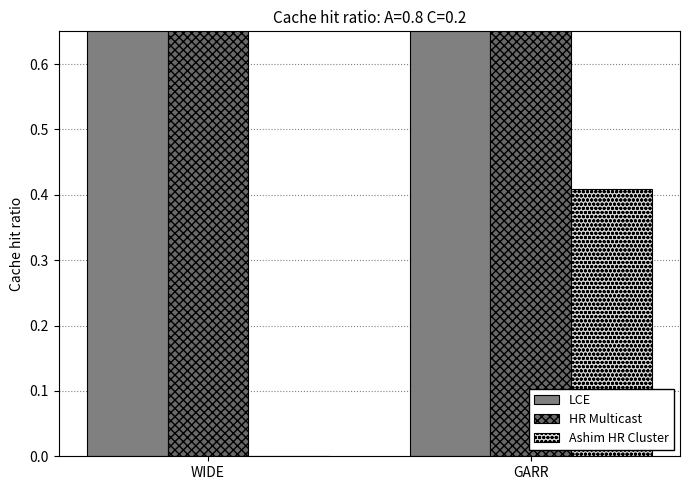

How many Ashim HR Cluster values are between 0 and 1?

2